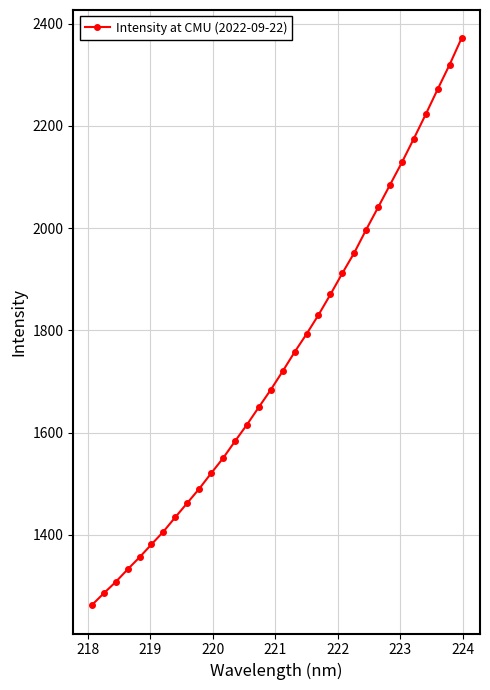

What is the value of the 10th point from the left?

1490.0